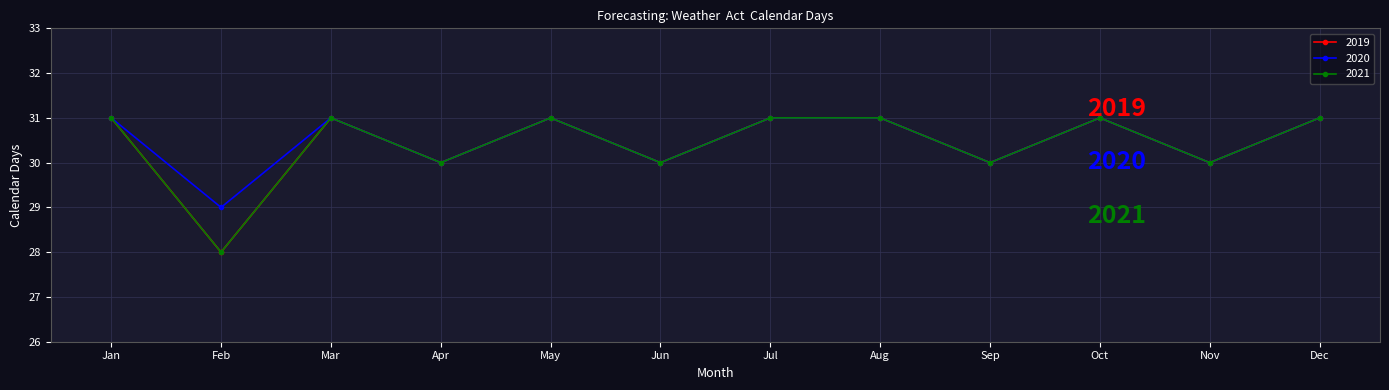

What is the value of the 2019 point at the 1st from the left?

31